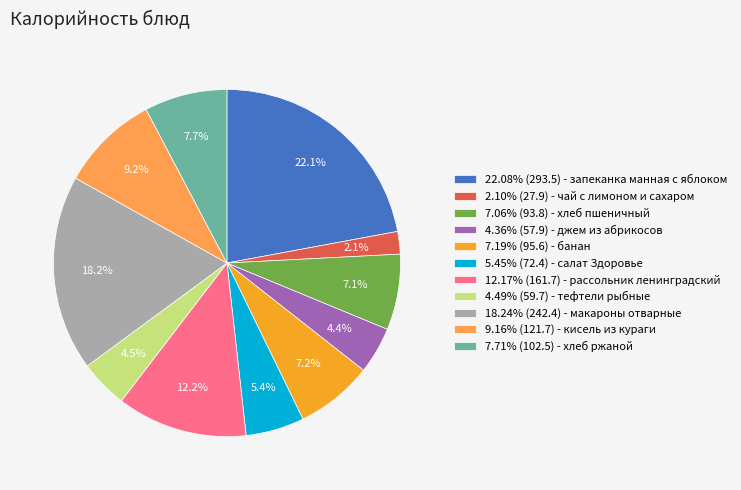

Count the number of slices in the pie.

11